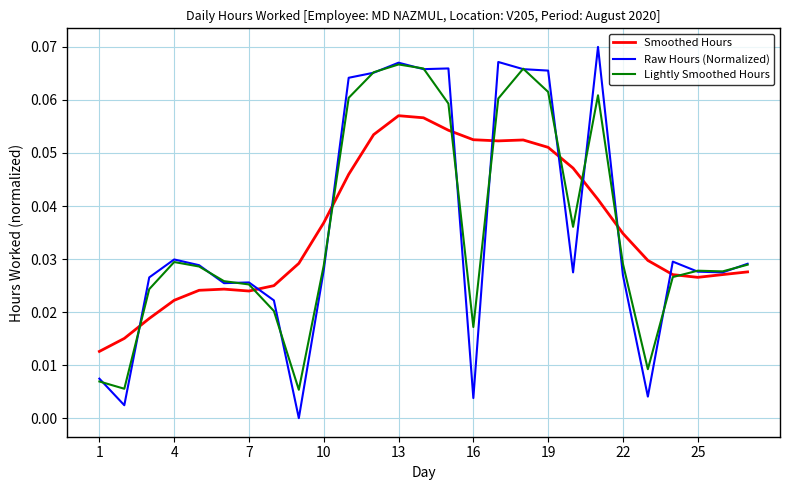

Rank the series by their maximum value, from lowest to highest.

Smoothed Hours, Lightly Smoothed Hours, Raw Hours (Normalized)